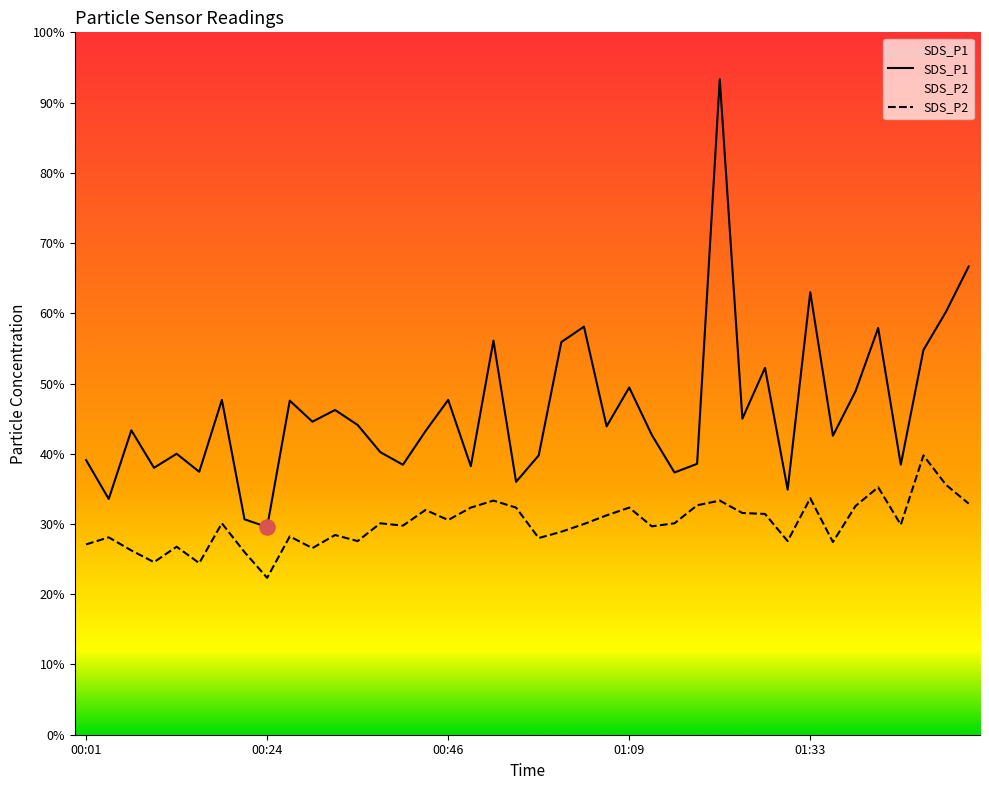

Which series has the largest total across all categories?

SDS_P1